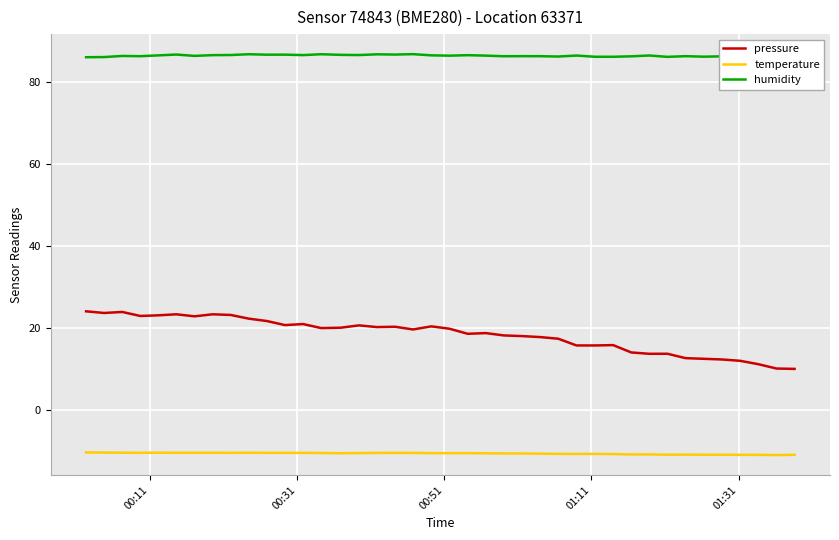

Which series has the largest range (max minus min)?

pressure